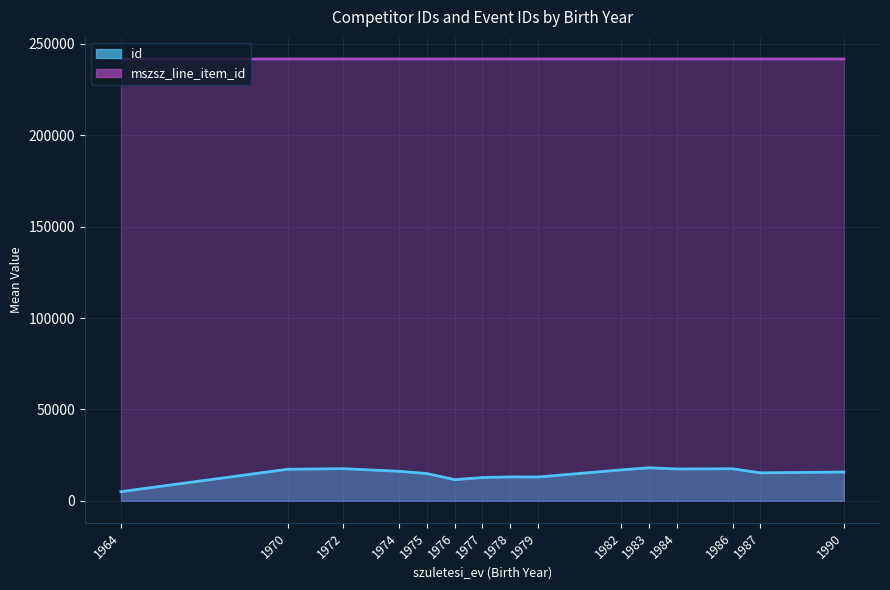

True or false: mszsz_line_item_id has a value of 121653 at 1.

False